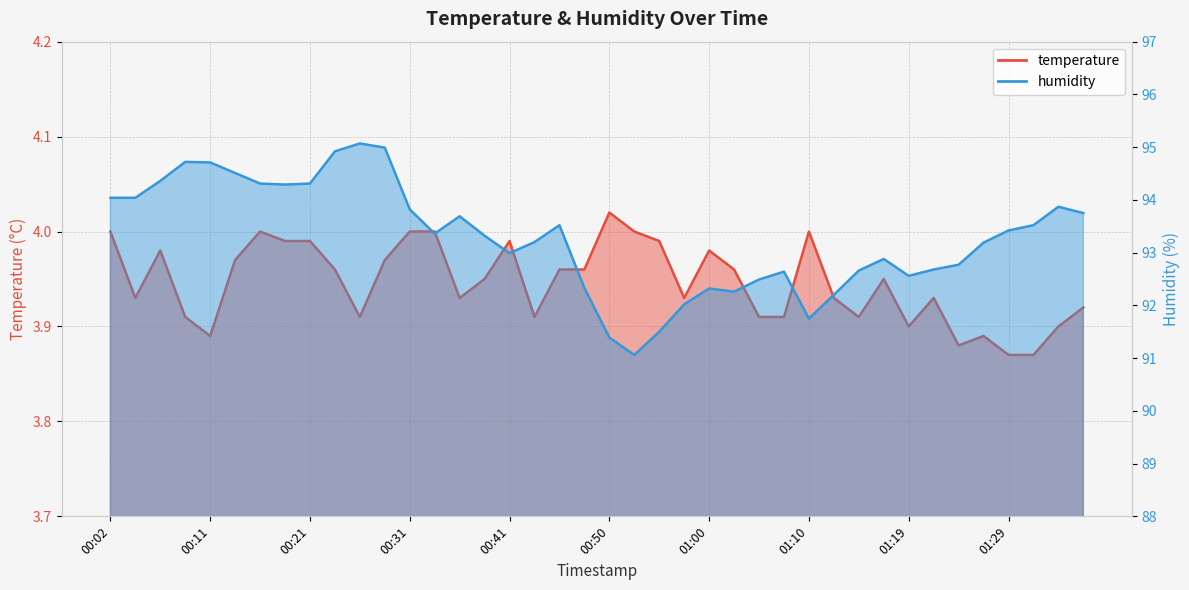

What is the highest value of the humidity series?

95.1